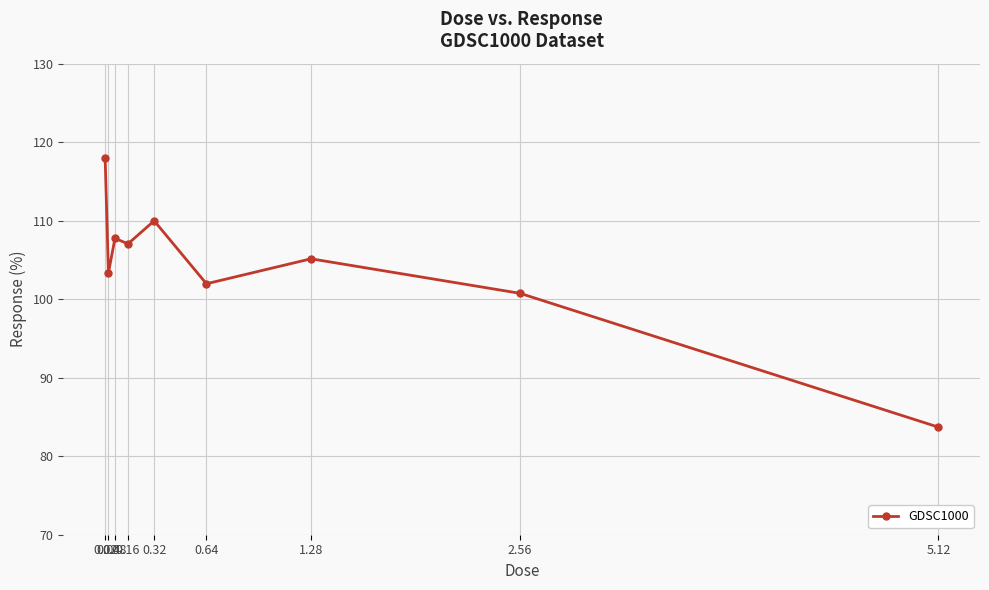

What position from the left is 0.04?

2